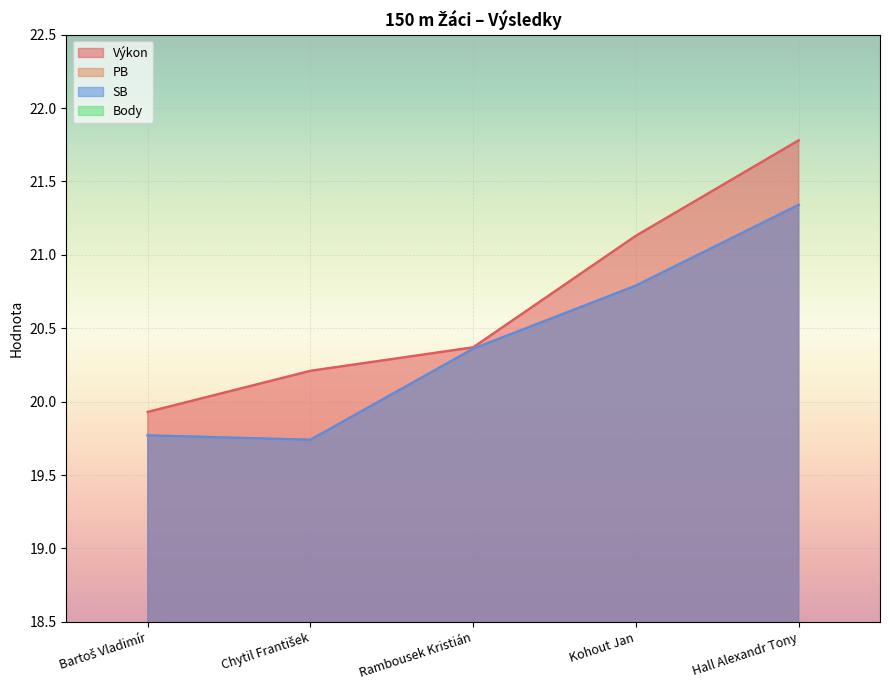

True or false: Výkon and SB cross at least once.

False